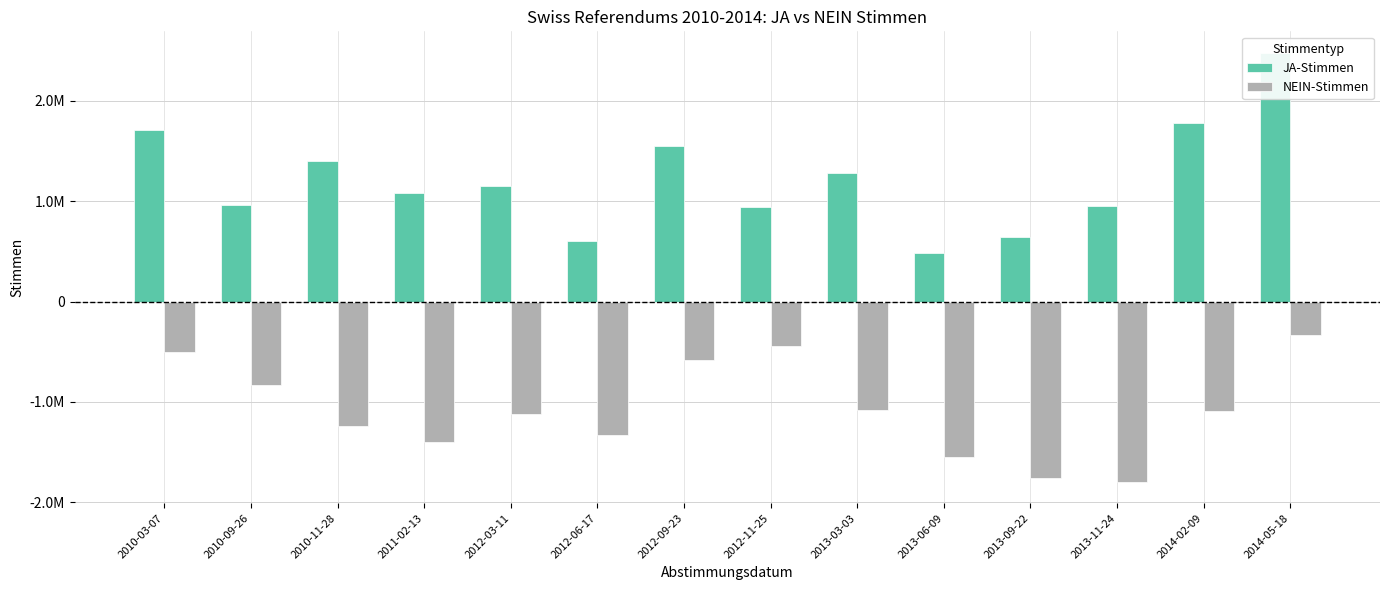

What is the smallest value displayed?

-1796930